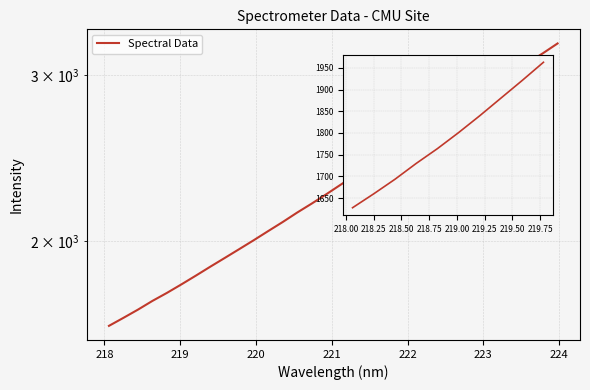

Which has a higher value, 220 or 225?

225